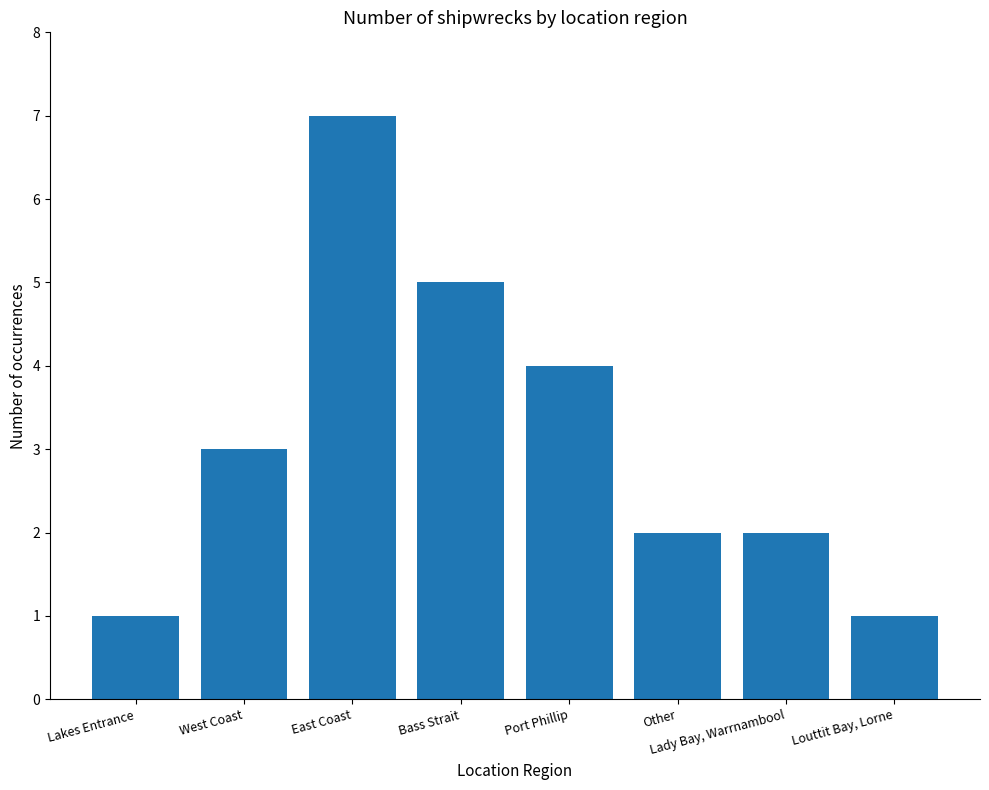

The chart shows a value of 3 at West Coast. True or false?

True